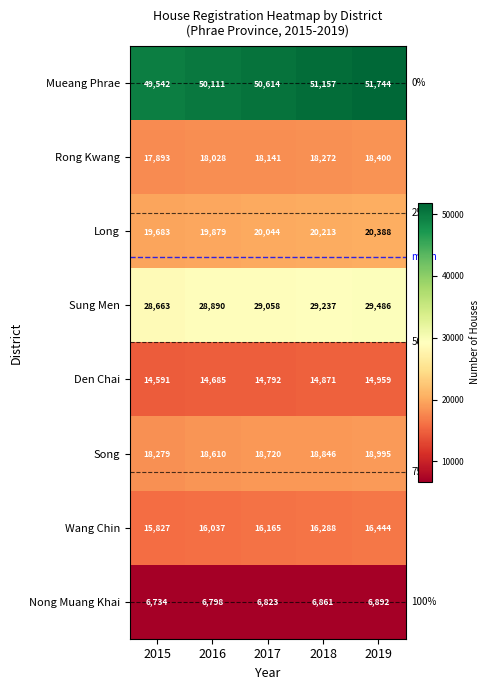

What is the sum of all Long values?

100207